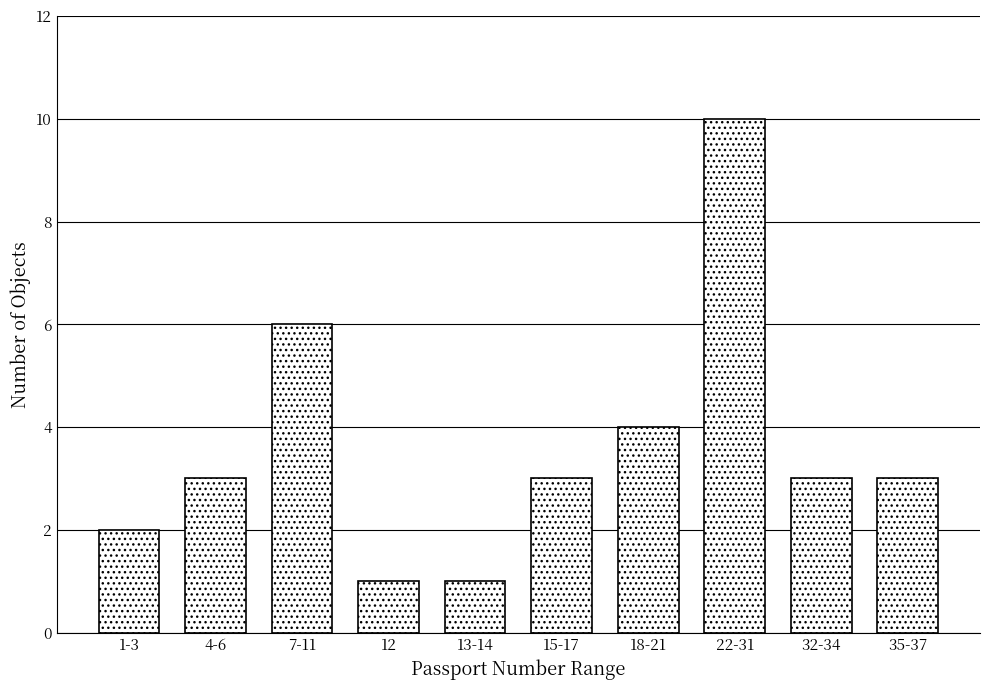

Reading right to left, list all the values displayed in this chart.

3	3	10	4	3	1	1	6	3	2